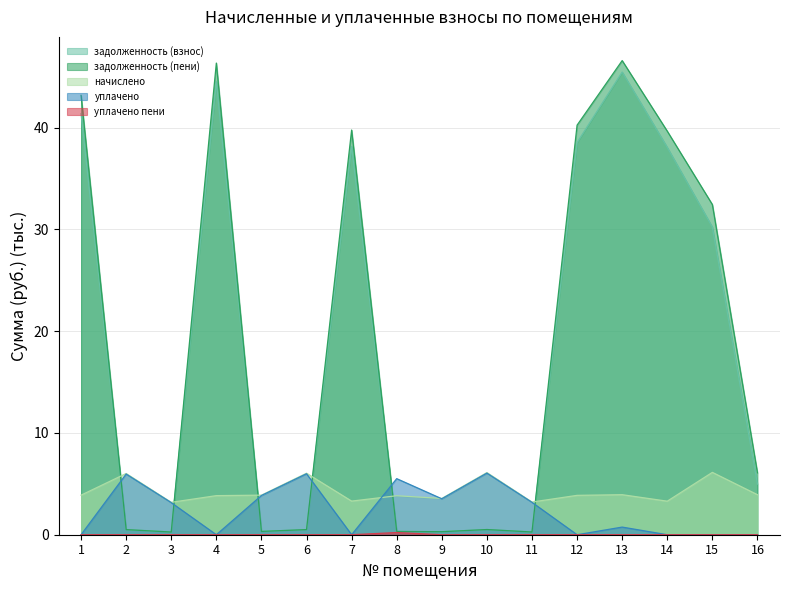

Between 7 and 8, which series saw the biggest shift?

задолженность (пени)